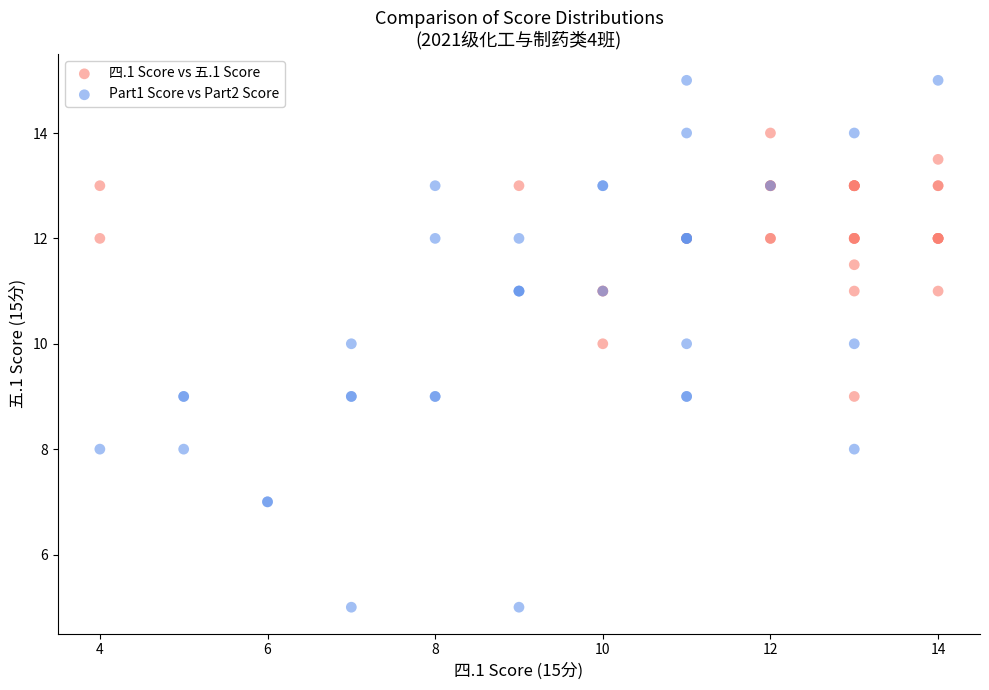

What are all the series names shown in the legend?

四.1 Score vs 五.1 Score, Part1 Score vs Part2 Score